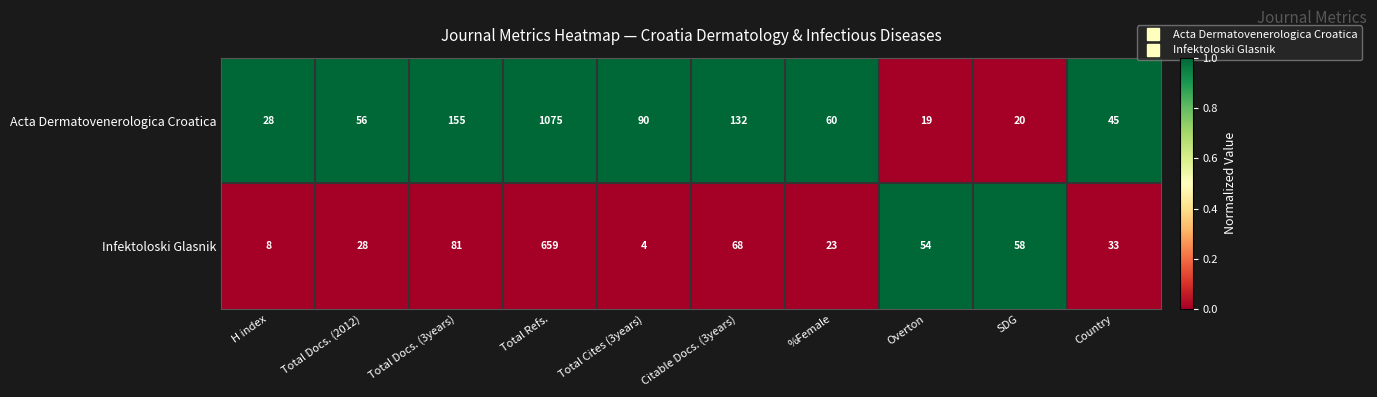

Which label corresponds to the largest value in the chart?

Total Refs.